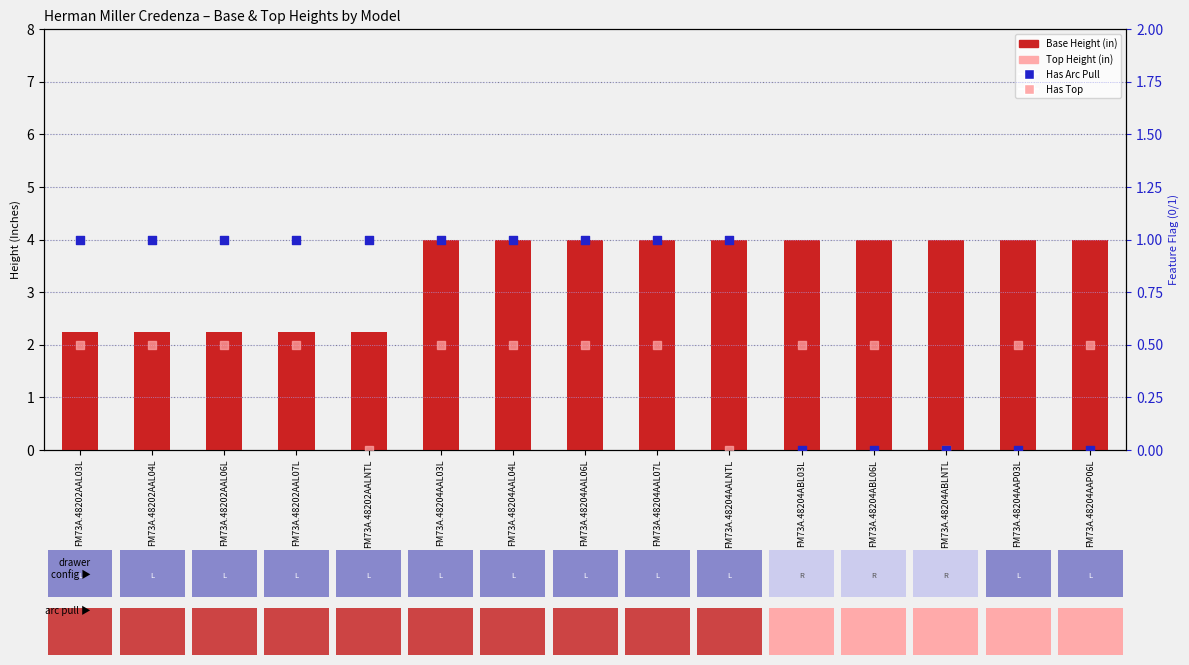

Which series reaches the maximum Y coordinate?

Base Height